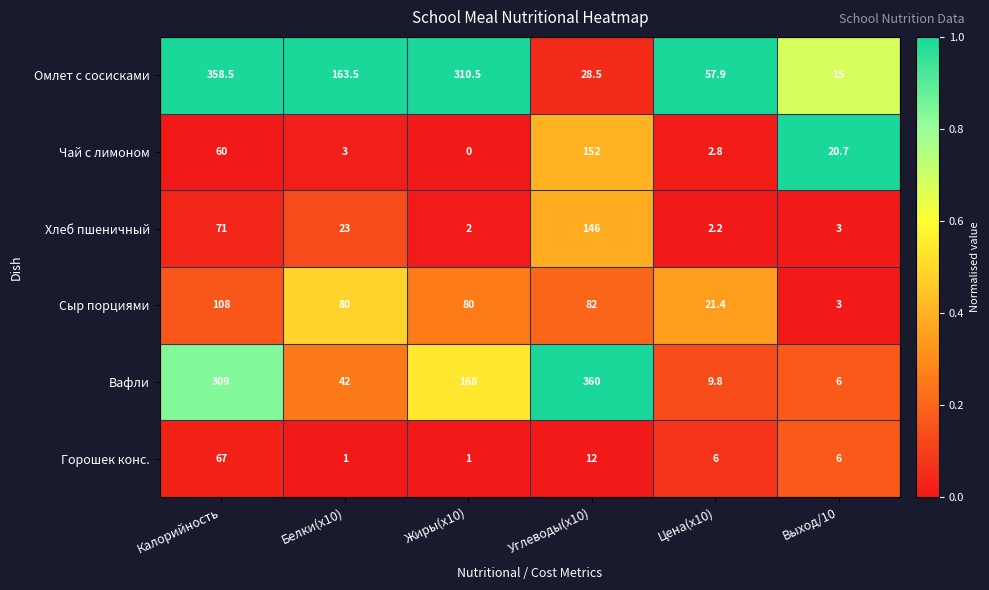

Which category has the highest value across all series?

Углеводы(х10)